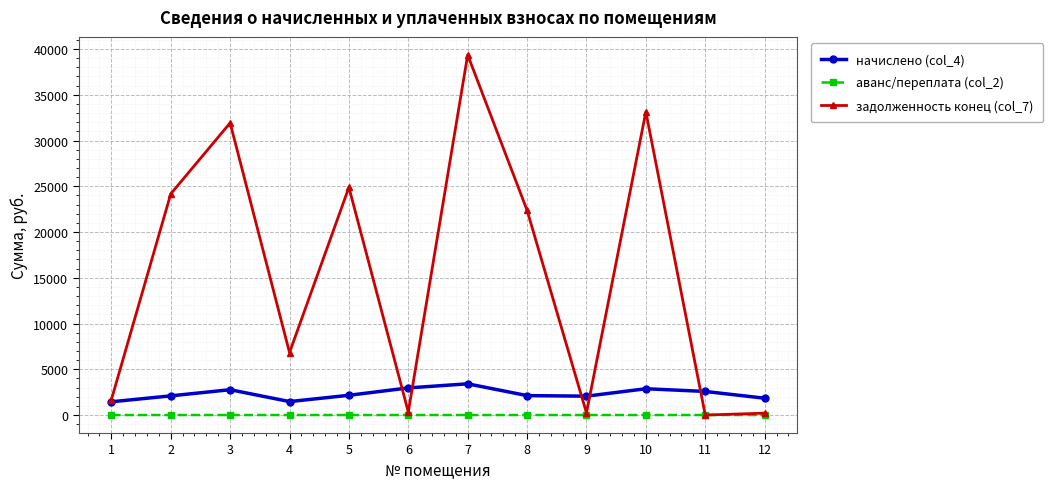

True or false: начислено (col_4) has more than 1 points higher than both neighbors.

True